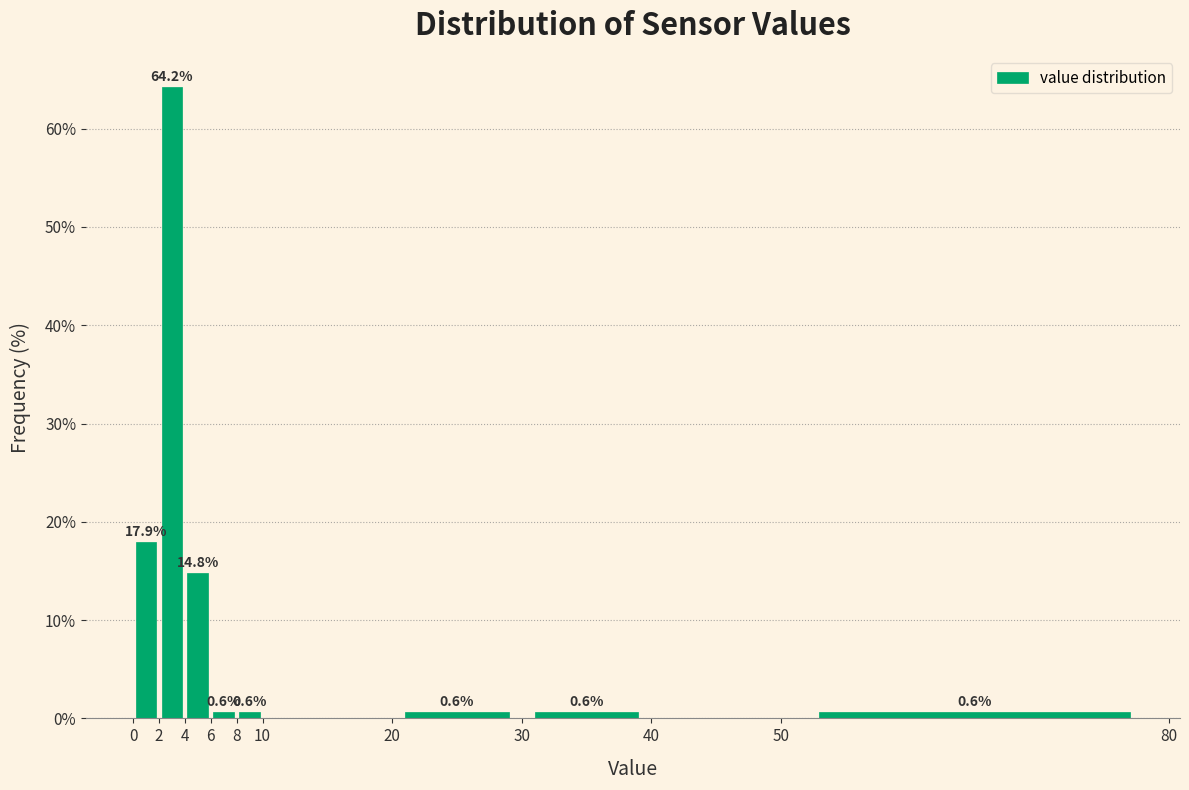

Which range on the x-axis has the tallest bar?

2 to 4